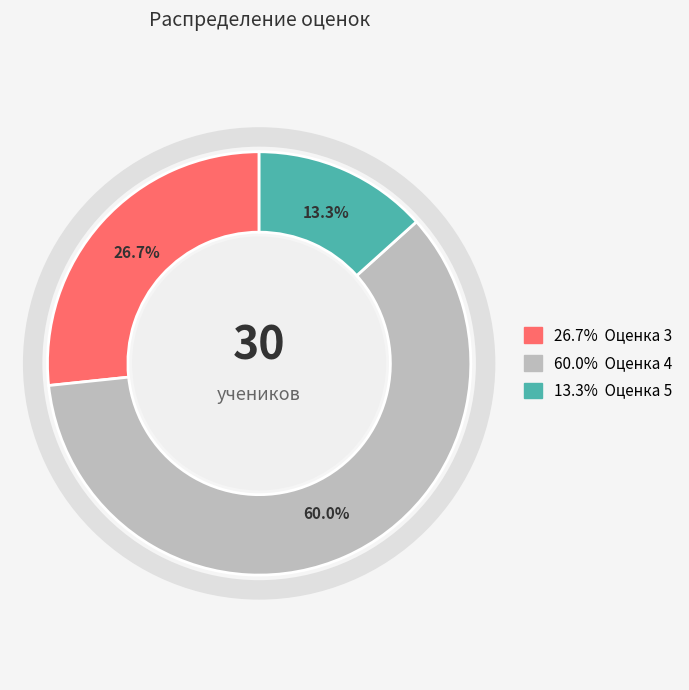

Is there any slice that represents more than half of the pie?

Yes